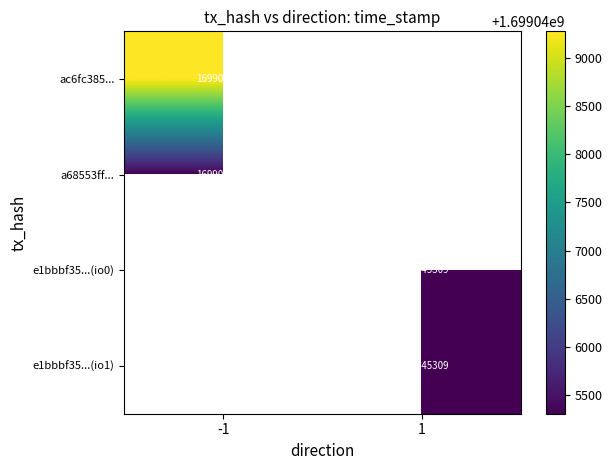

Is the value of e1bbbf35...(io1) at 1 greater than the value of a68553ff... at -1?

No